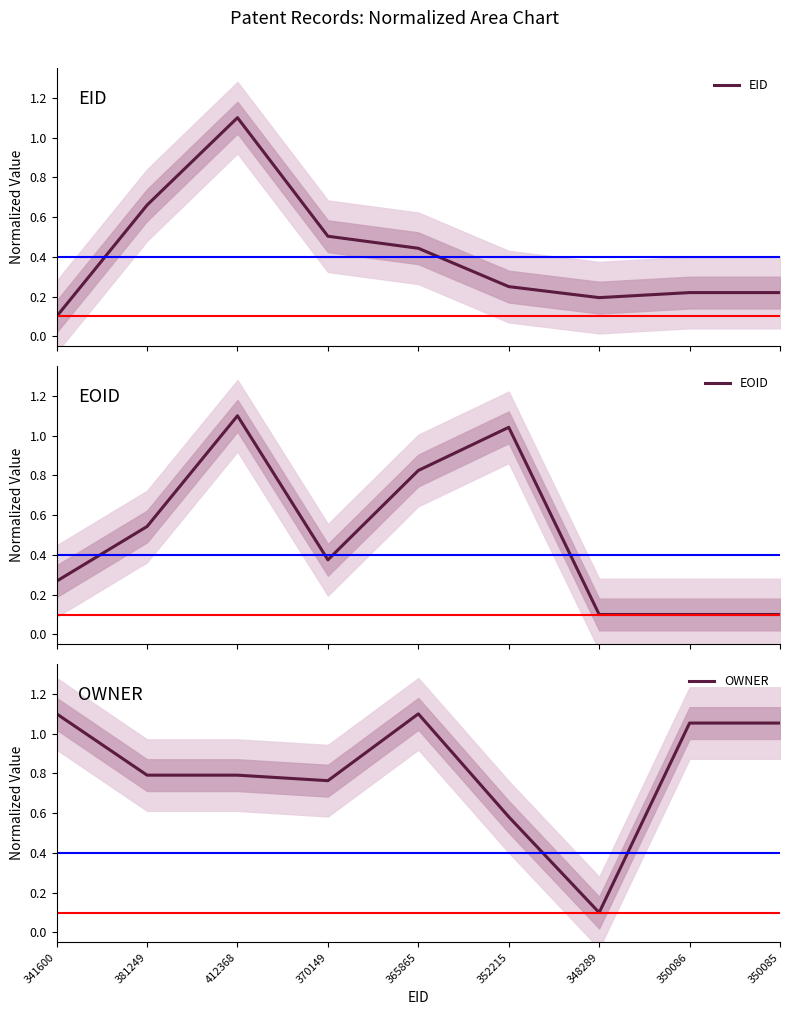

How many interior local valleys does the OWNER series have?

2